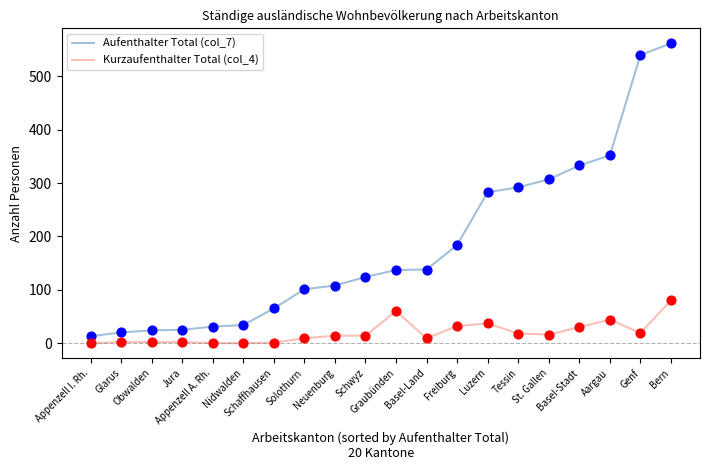

At which category is the sum across all series the highest?

Bern